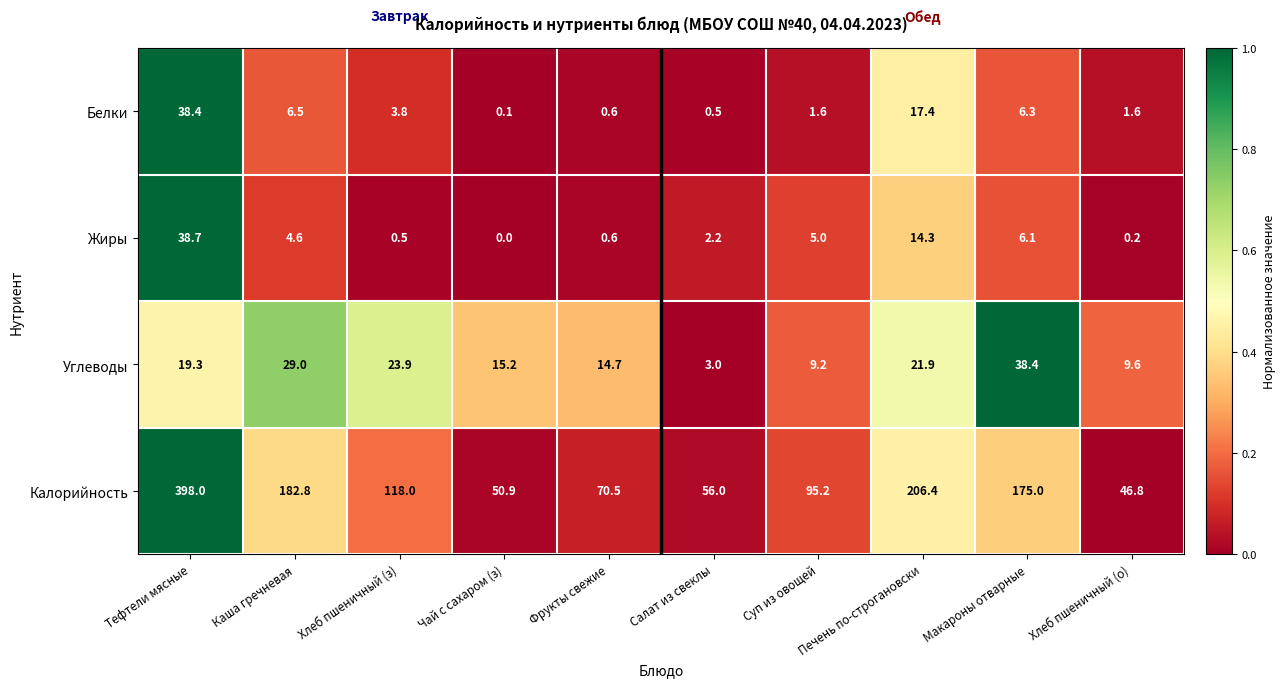

What is the sum of the Жиры values at Хлеб пшеничный (з) and Хлеб пшеничный (о)?

0.7